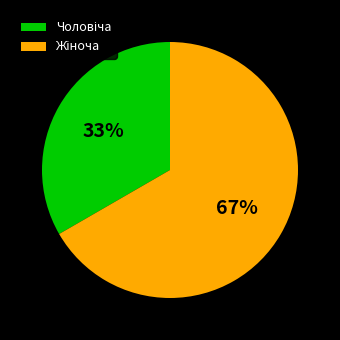

Is there a majority slice in this chart?

Yes